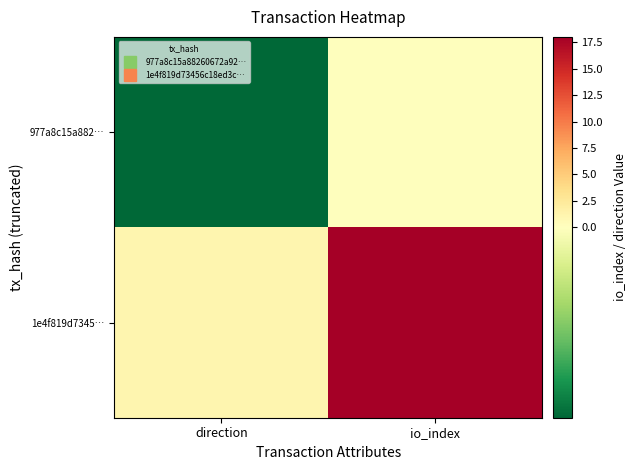

At how many categories does at least one series exceed 4?

1